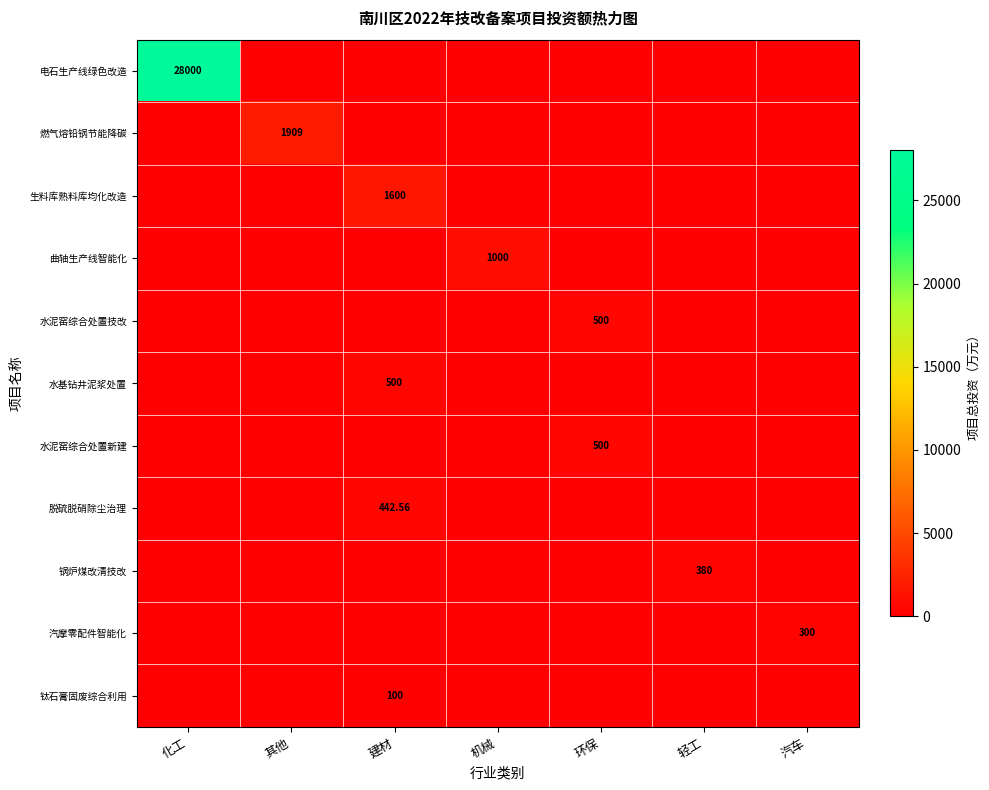

How many data points does each series have?

7